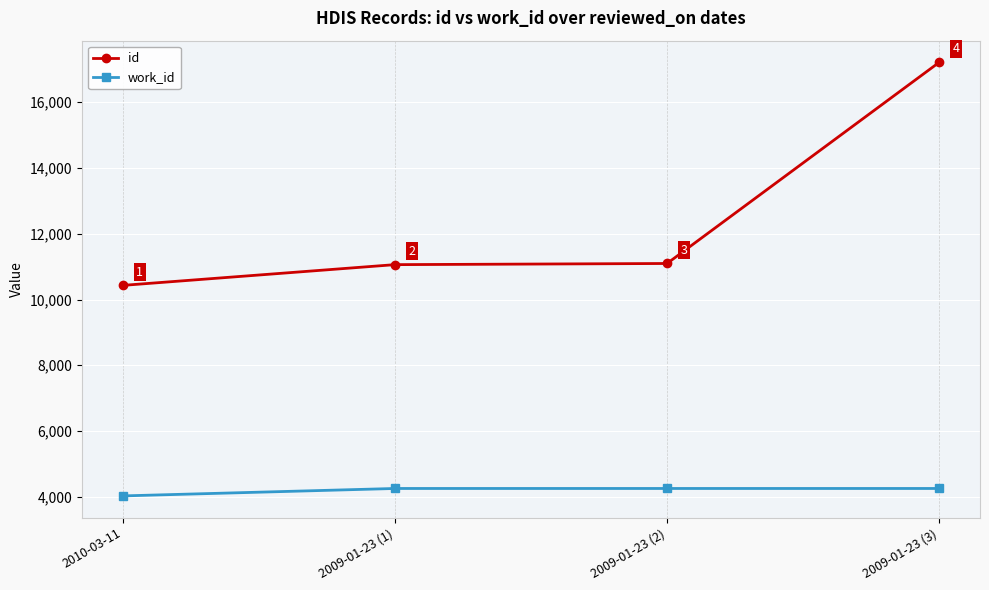

What is the label of the 2nd point from the right?

2009-01-23 (2)